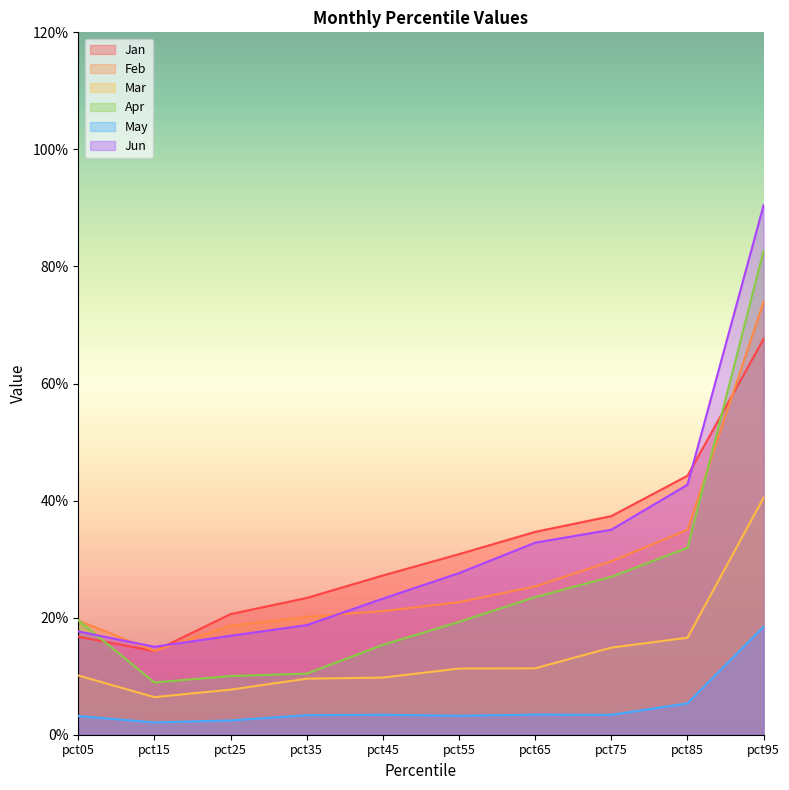

Which has a higher value, pct55 or pct05?

pct55